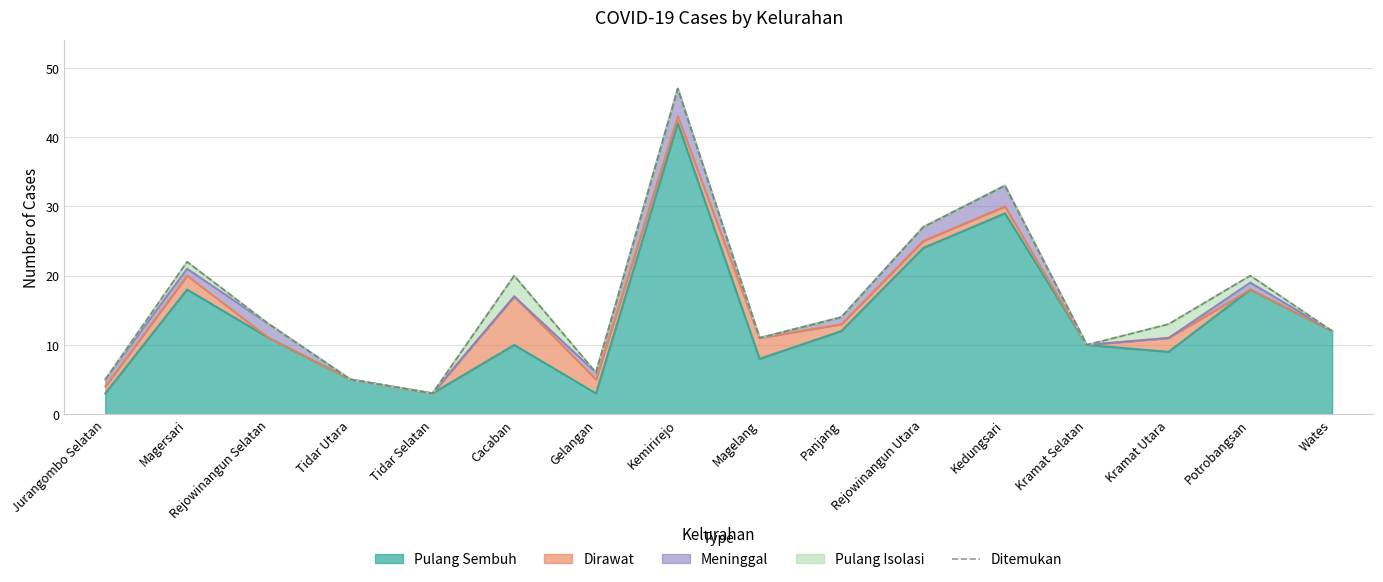

What is the smallest value displayed?

3